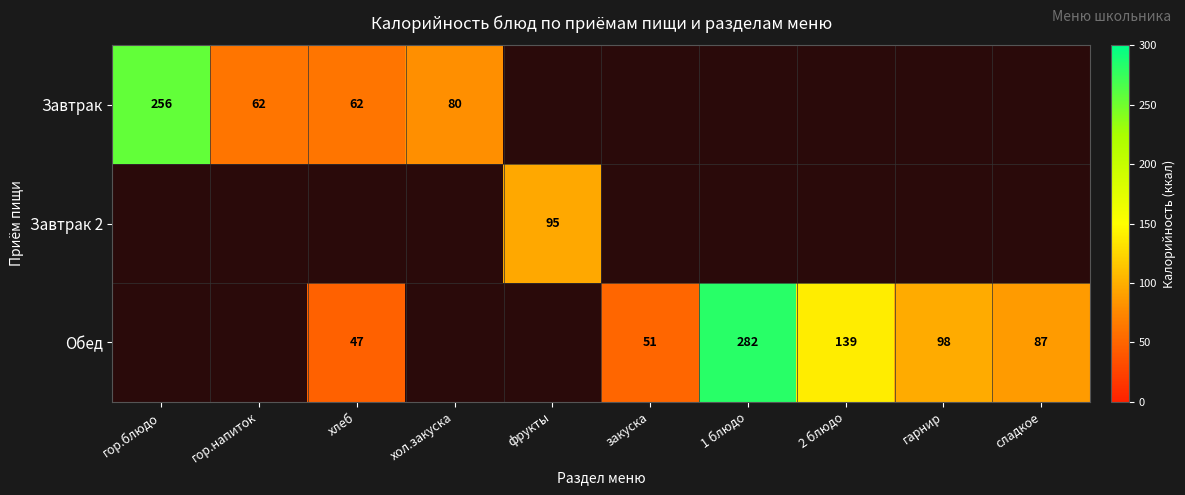

The value of Завтрак at гор.блюдо is 256. True or false?

True